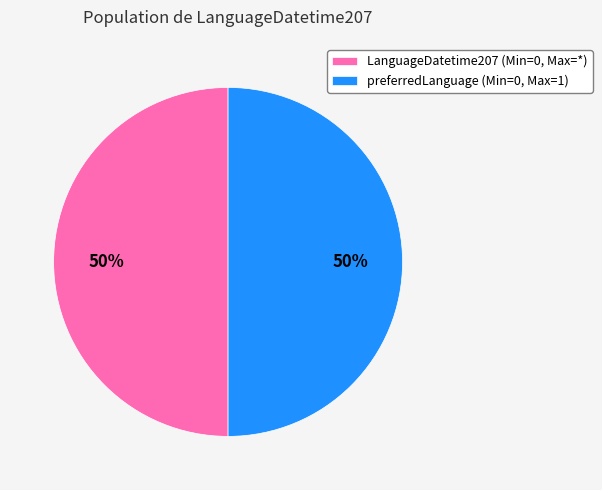

Count the number of slices in the pie.

2